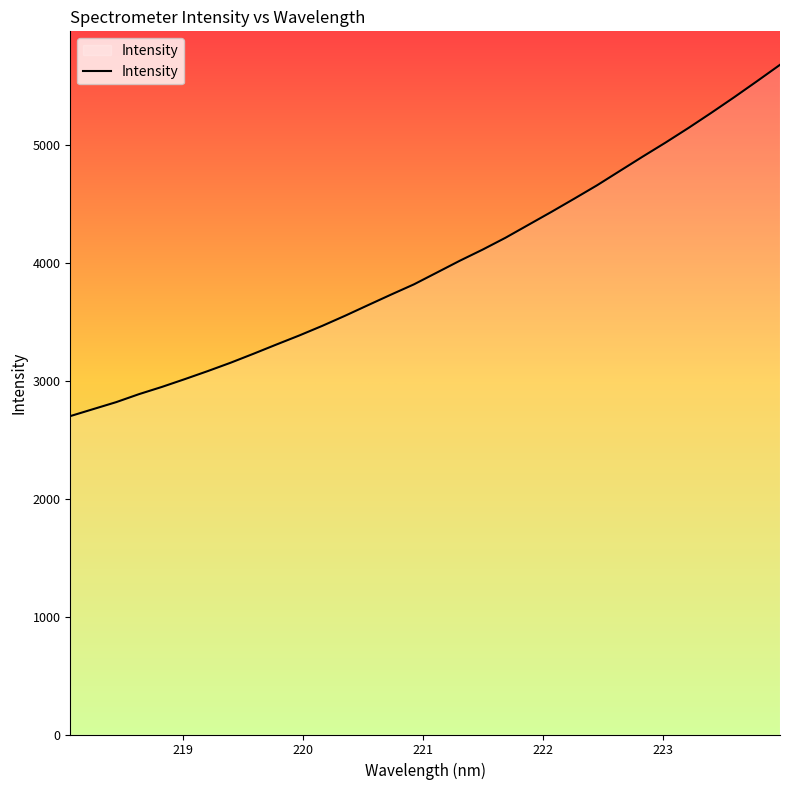

True or false: the data has more than 0 interior local peaks.

False